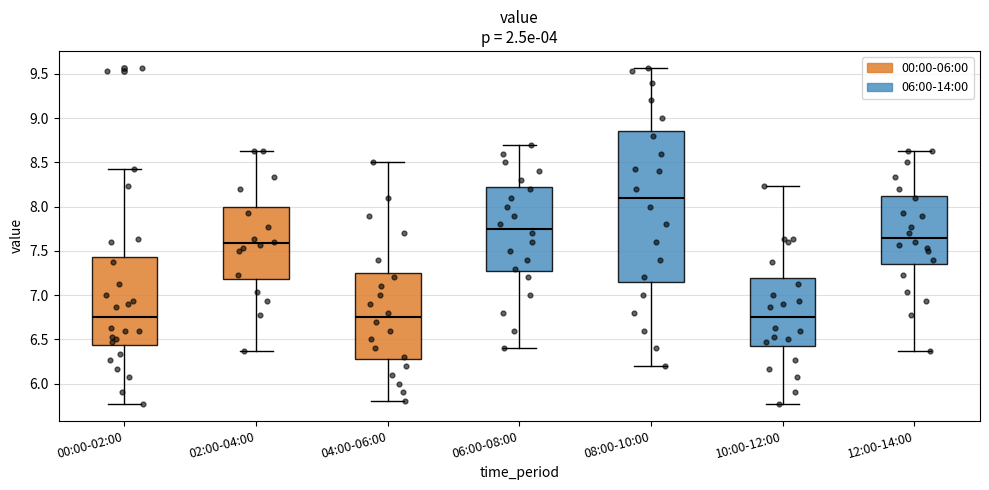

Which box has the highest median line?

08:00-10:00